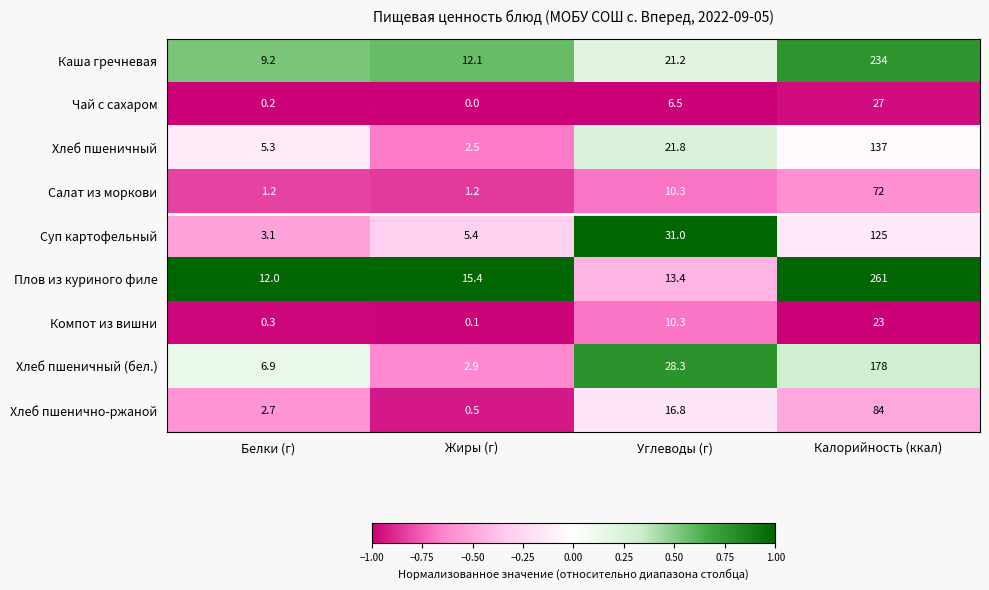

What is the minimum value for Суп картофельный?

3.1